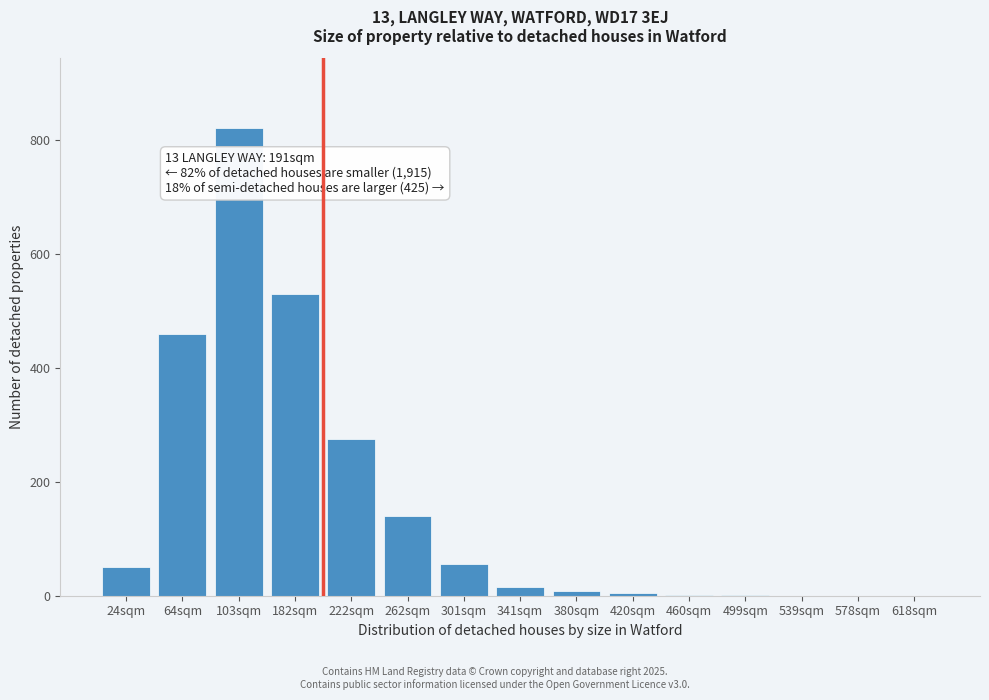

What is the approximate value at 103sqm?

820